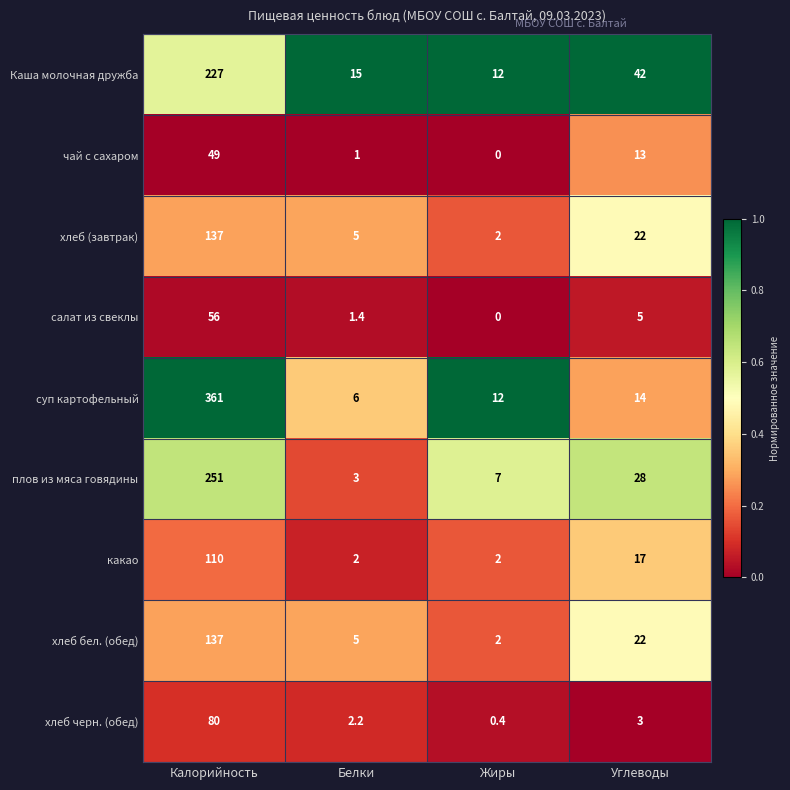

True or false: Каша молочная дружба has a value of 25.8 at Углеводы.

False